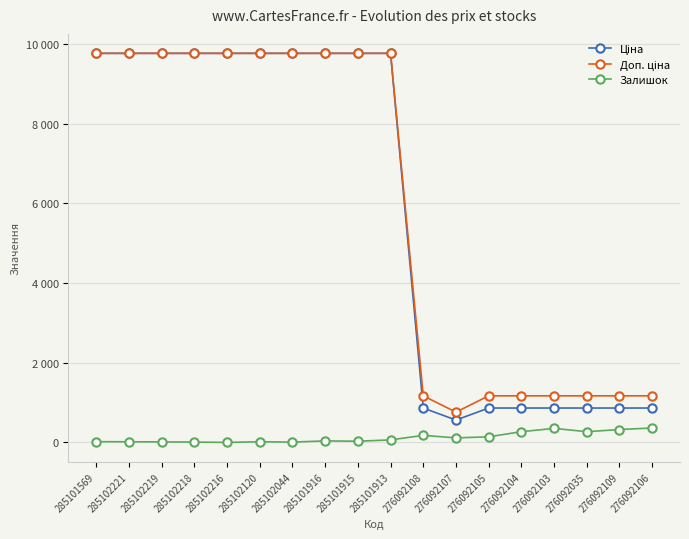

Read the Залишок value at 285101915.

30.0